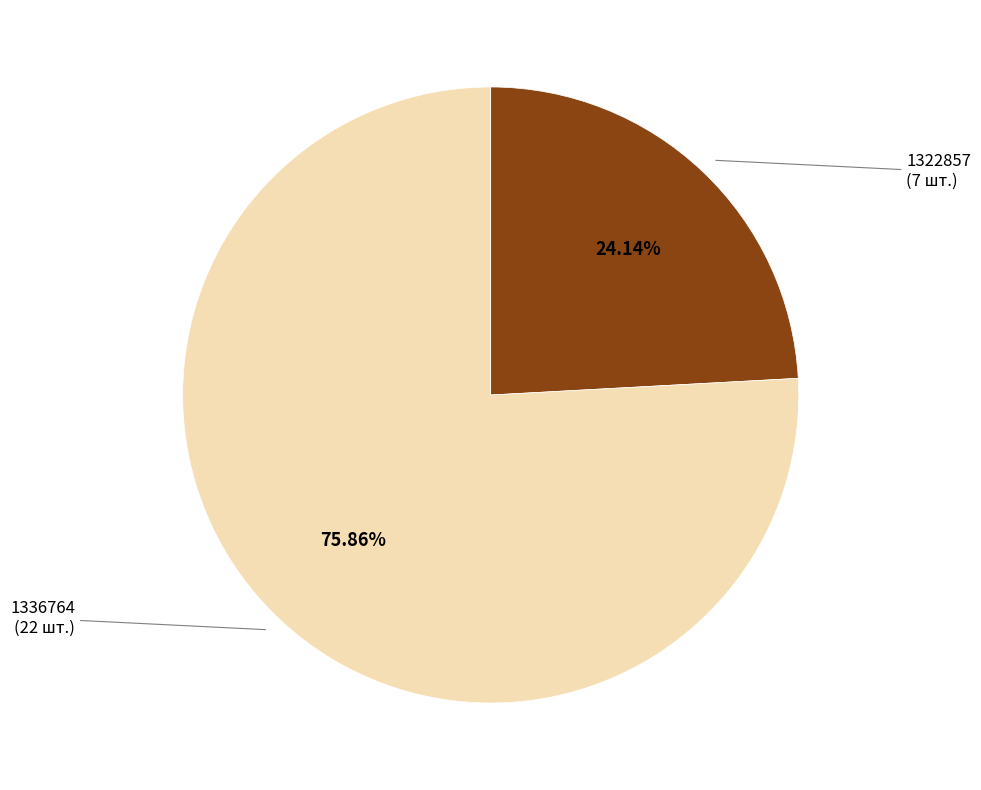

Is there a majority slice in this chart?

Yes